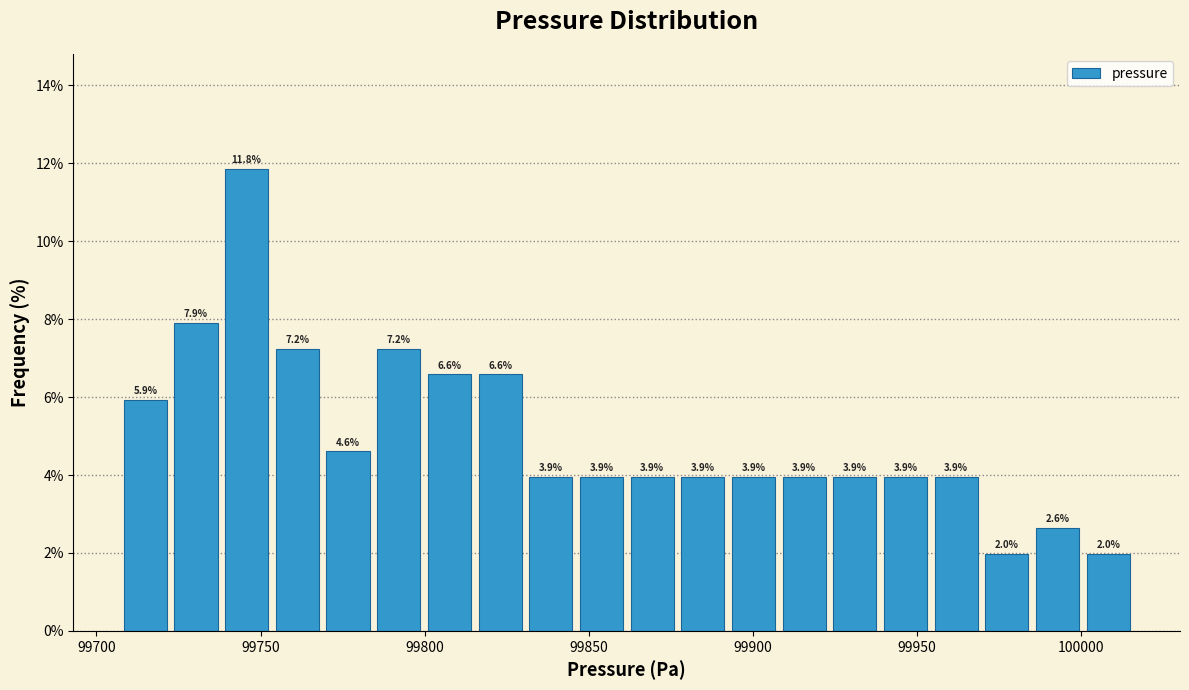

Around what value on the x-axis is the tallest bar? Give the approximate position of its centre, as read against the axis.

99745